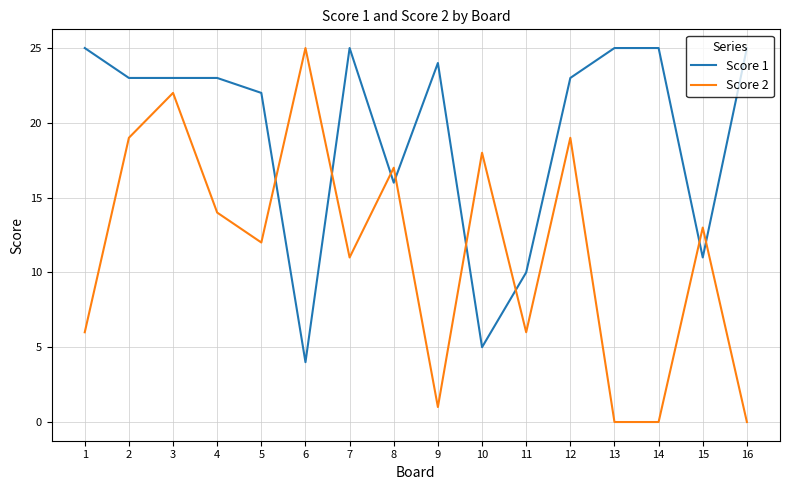

Is the value of Score 1 at 15 greater than the value of Score 2 at 1?

Yes